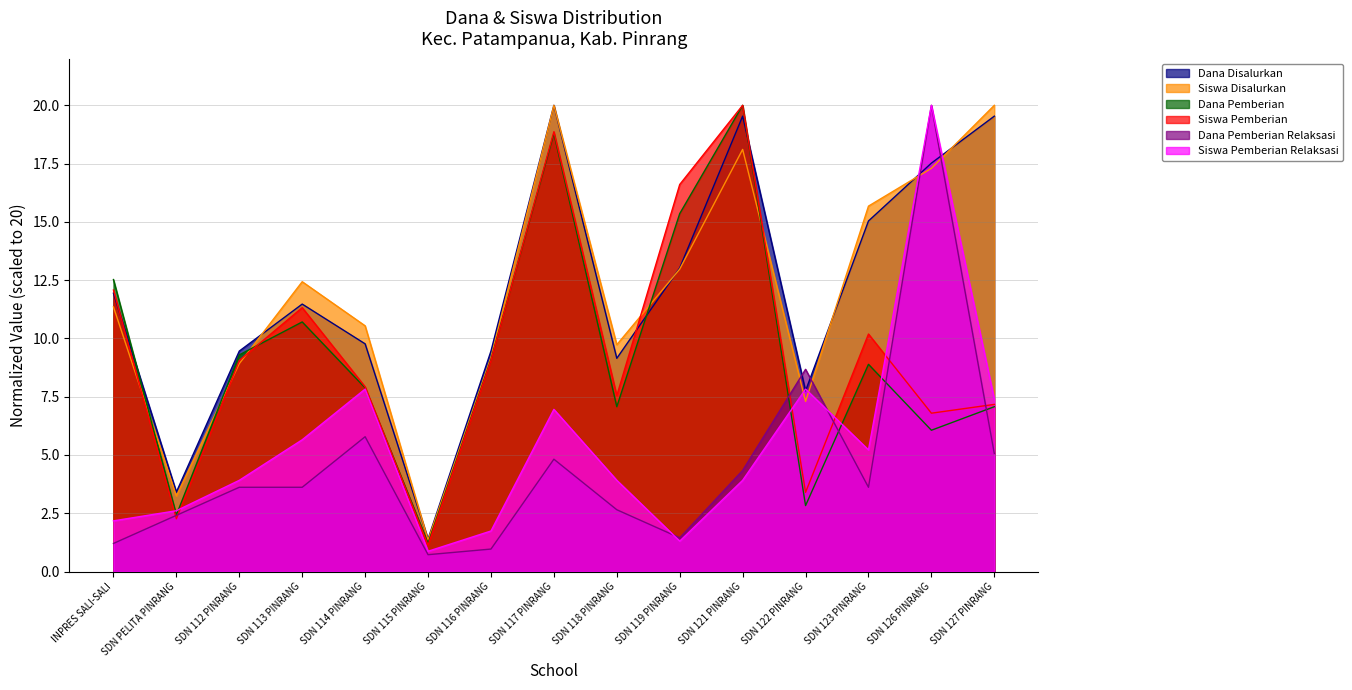

How many values in the Dana Pemberian Relaksasi series exceed 3?

9